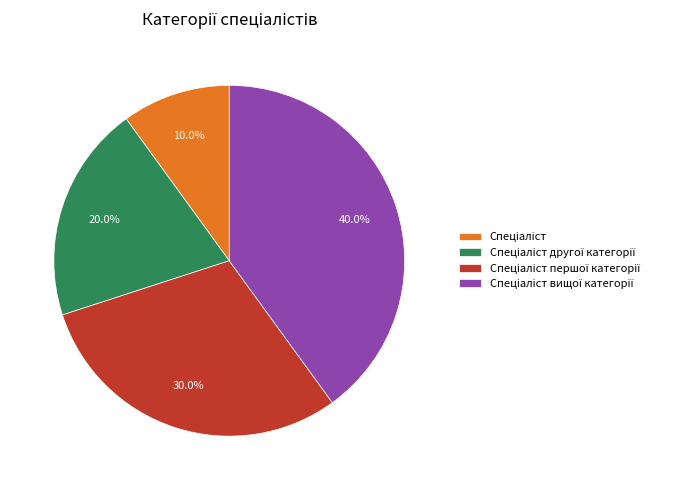

Does any single category account for the majority?

No